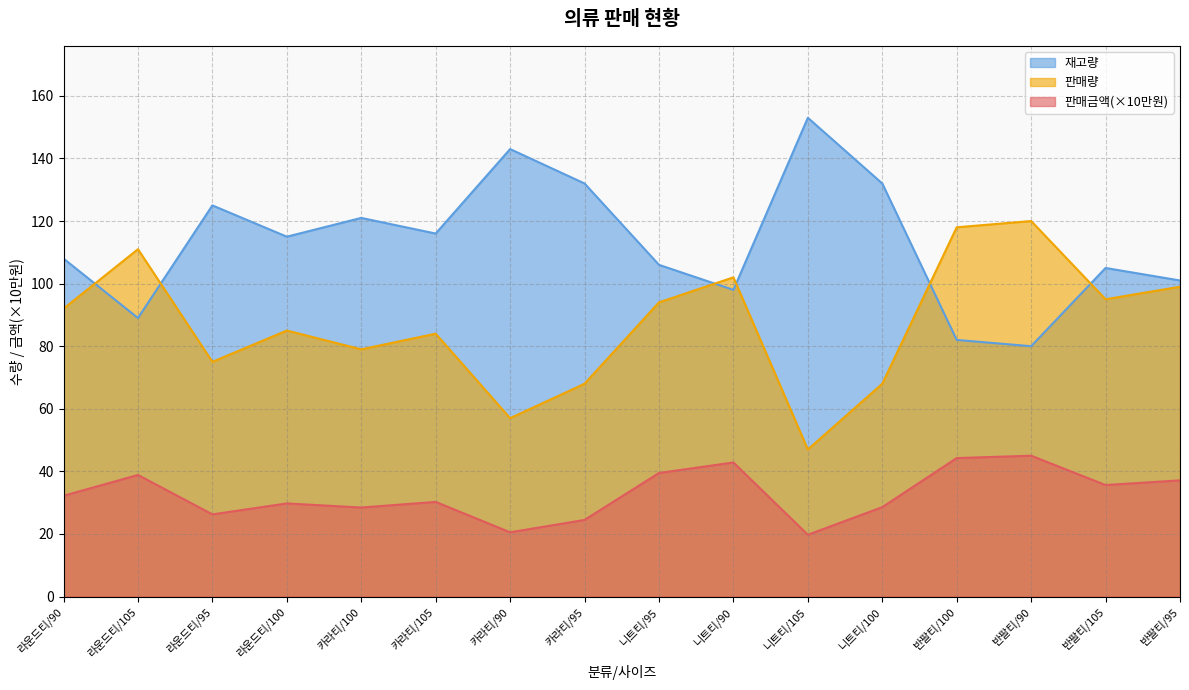

What is the maximum value for 판매량?

120.0